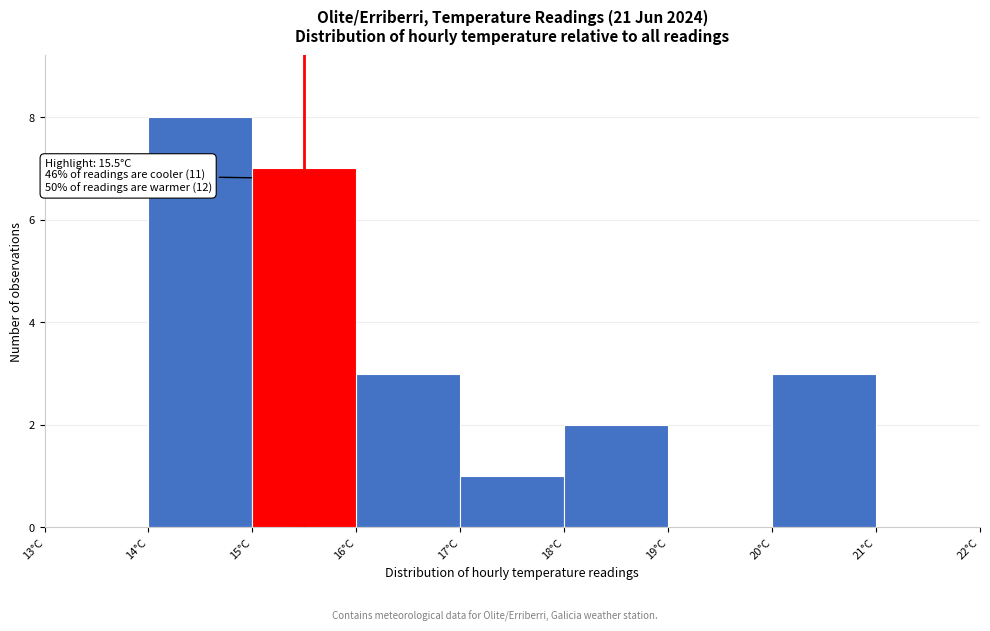

Over which range of the x-axis is the bar tallest?

14 to 15